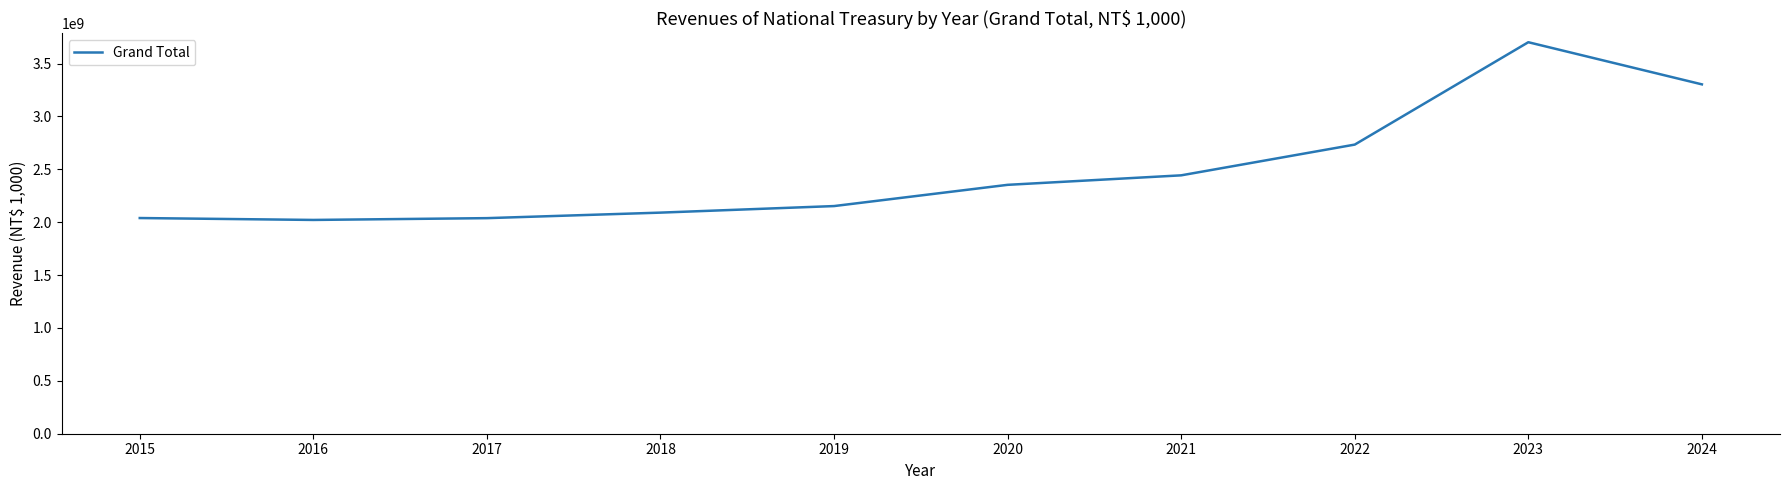

What is the change in value from 2021 to 2023?

+1258748653